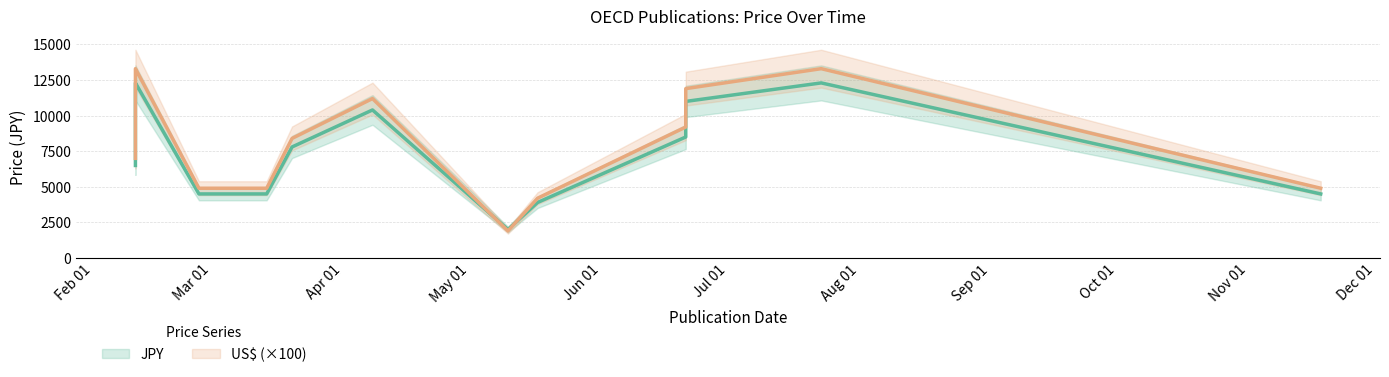

Reading left to right, what are all the values shown in this chart?

JPY: 02/11/2013=12000	02/11/2013=12300	02/11/2013=6500	02/26/2013=4500	03/14/2013=4500	03/20/2013=7800	04/08/2013=10400	05/10/2013=2000	05/17/2013=3900	06/21/2013=11000	06/21/2013=8500	07/23/2013=12300	11/18/2013=4500
US$: 02/11/2013=130	02/11/2013=133	02/11/2013=70	02/26/2013=49	03/14/2013=49	03/20/2013=84	04/08/2013=112	05/10/2013=19	05/17/2013=42	06/21/2013=119	06/21/2013=92	07/23/2013=133	11/18/2013=49